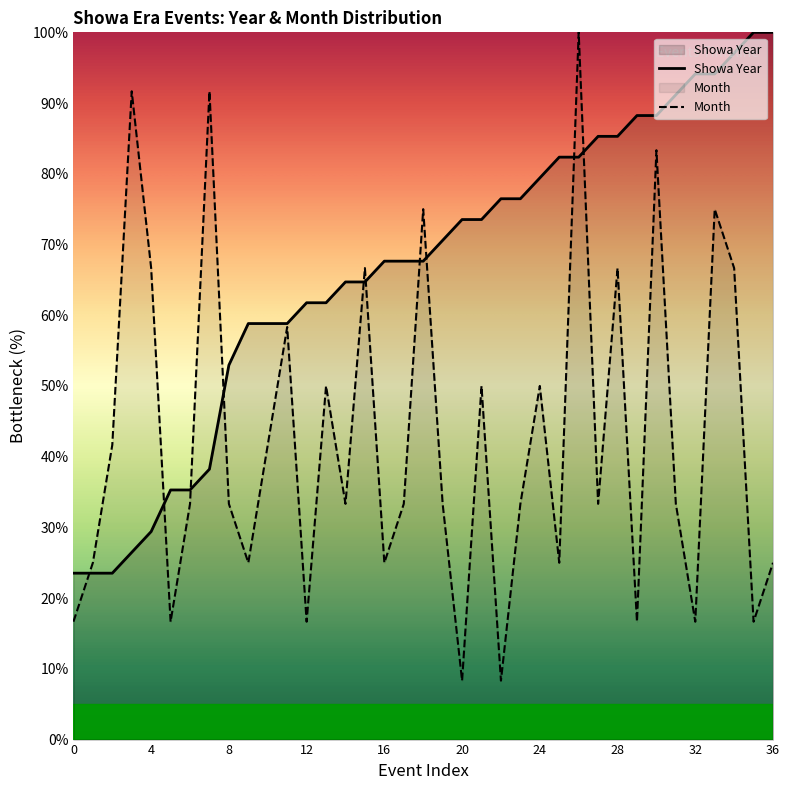

What are all the series names shown in the legend?

Year, Month